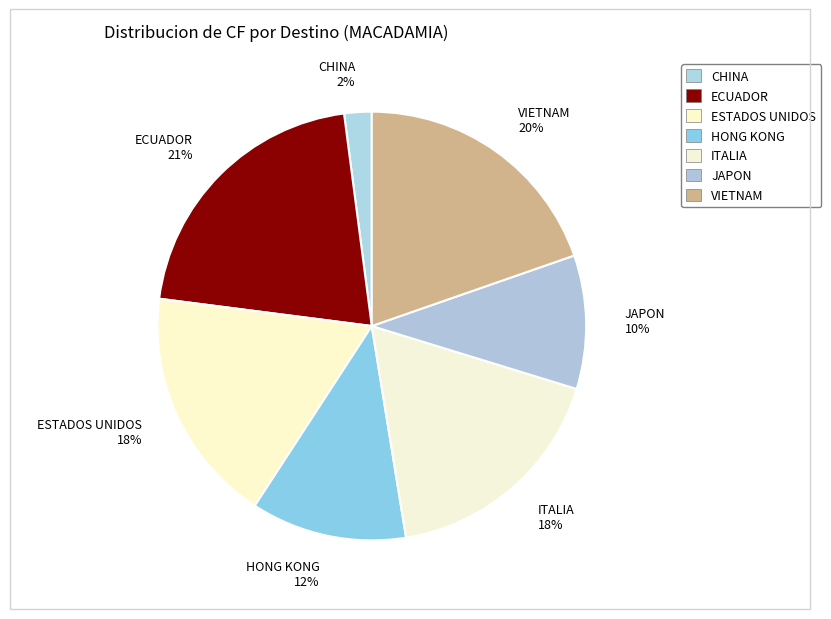

Is it true that VIETNAM is 27% of the pie?

False